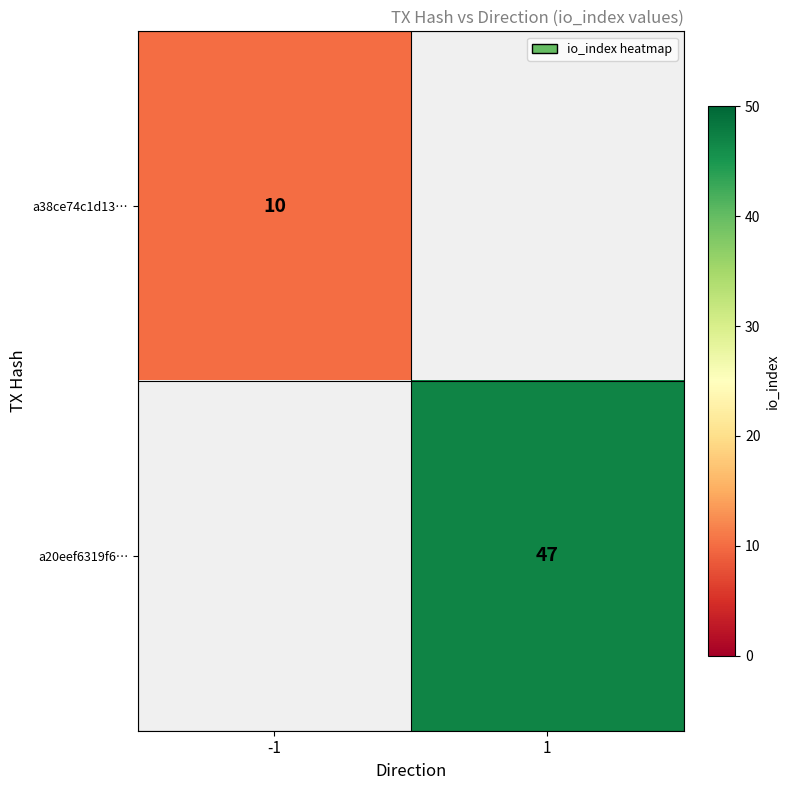

Is the value of a20eef6319f6… at 1 greater than the value of a38ce74c1d13… at -1?

Yes